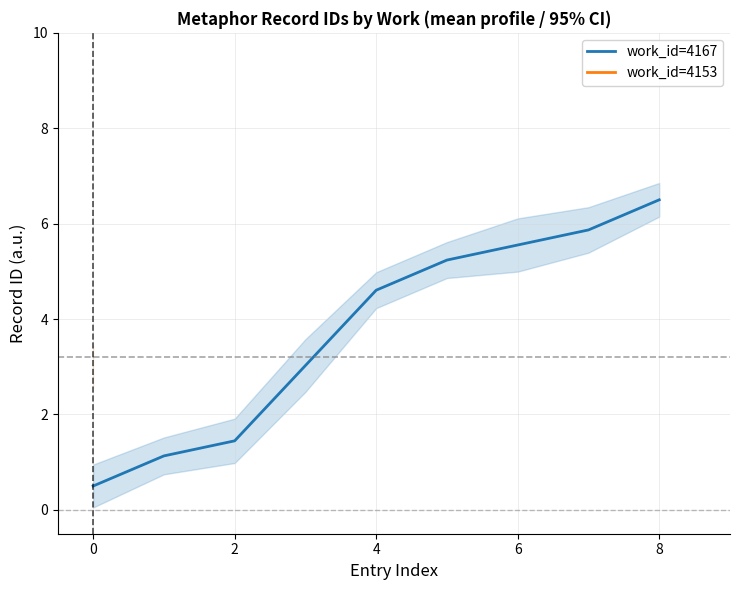

The value of work_id=4167 at 4 is 4.6. True or false?

True